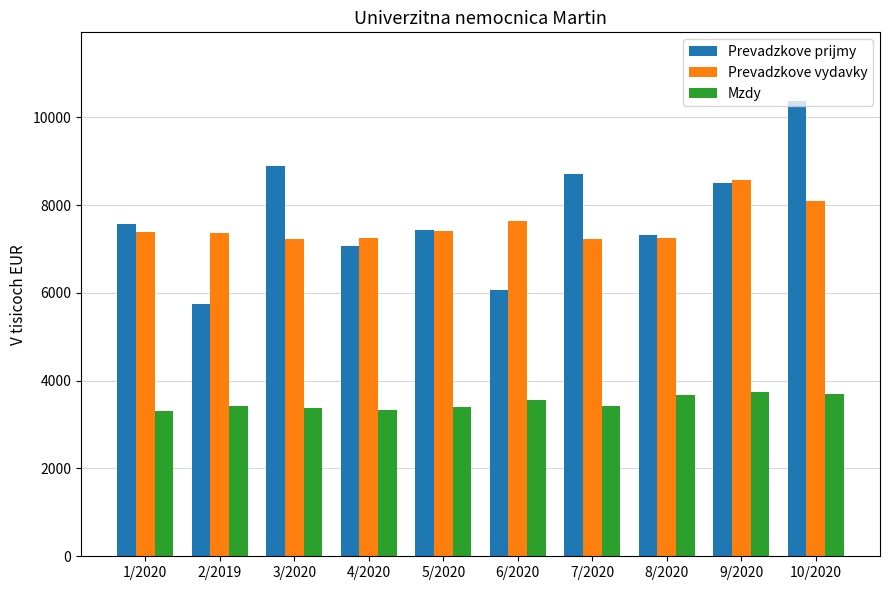

The Prevadzkove prijmy series shows 5535.4 at 10/2020. True or false?

False